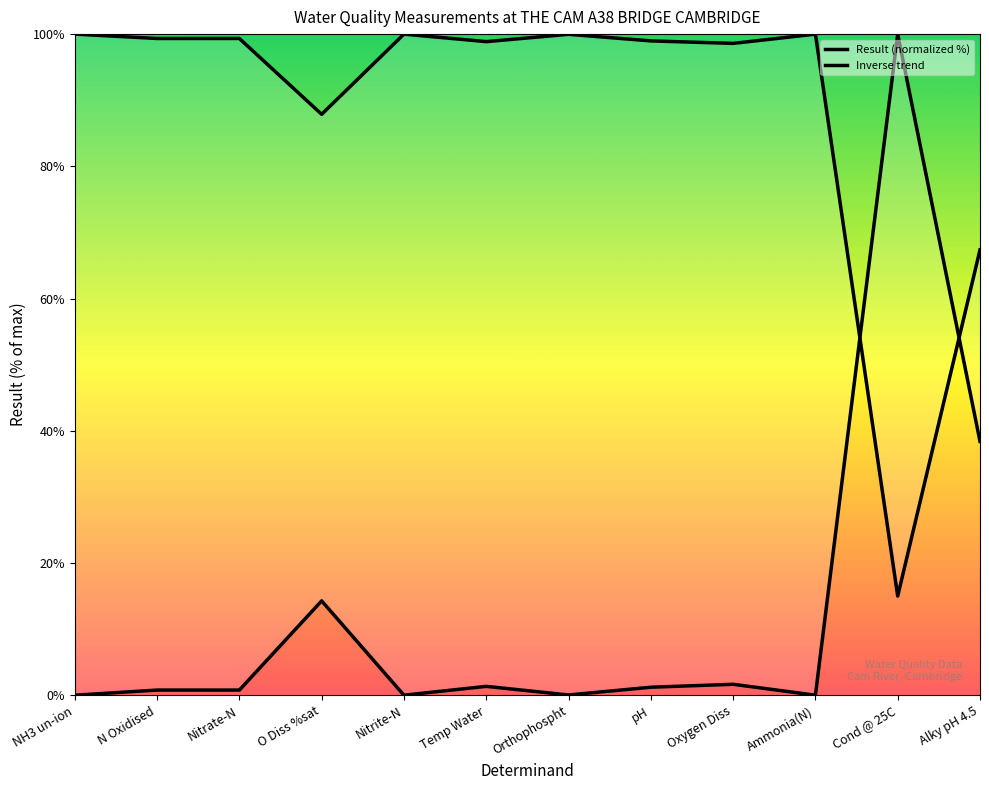

True or false: Result (normalized %) has more than 2 interior local peaks.

True